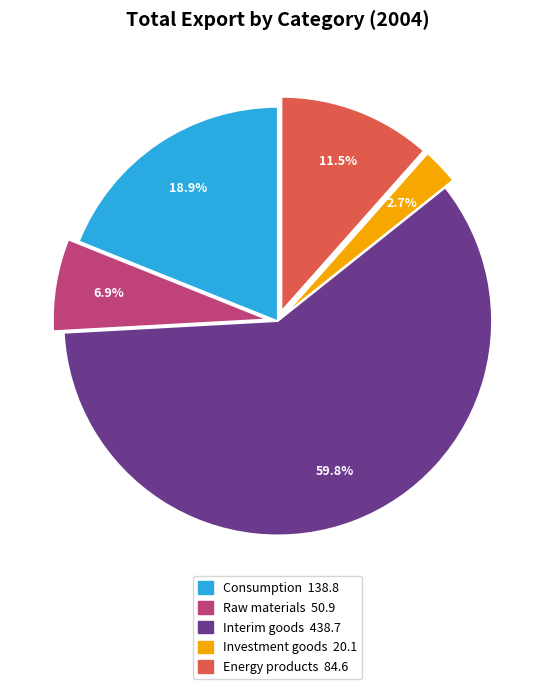

Which has a higher value, Investment goods or Interim goods?

Interim goods